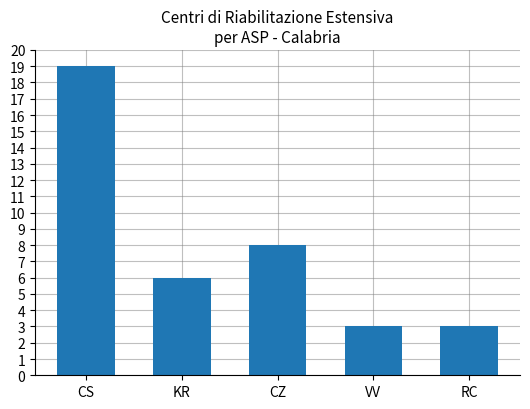

How many values are between 3 and 8?

4